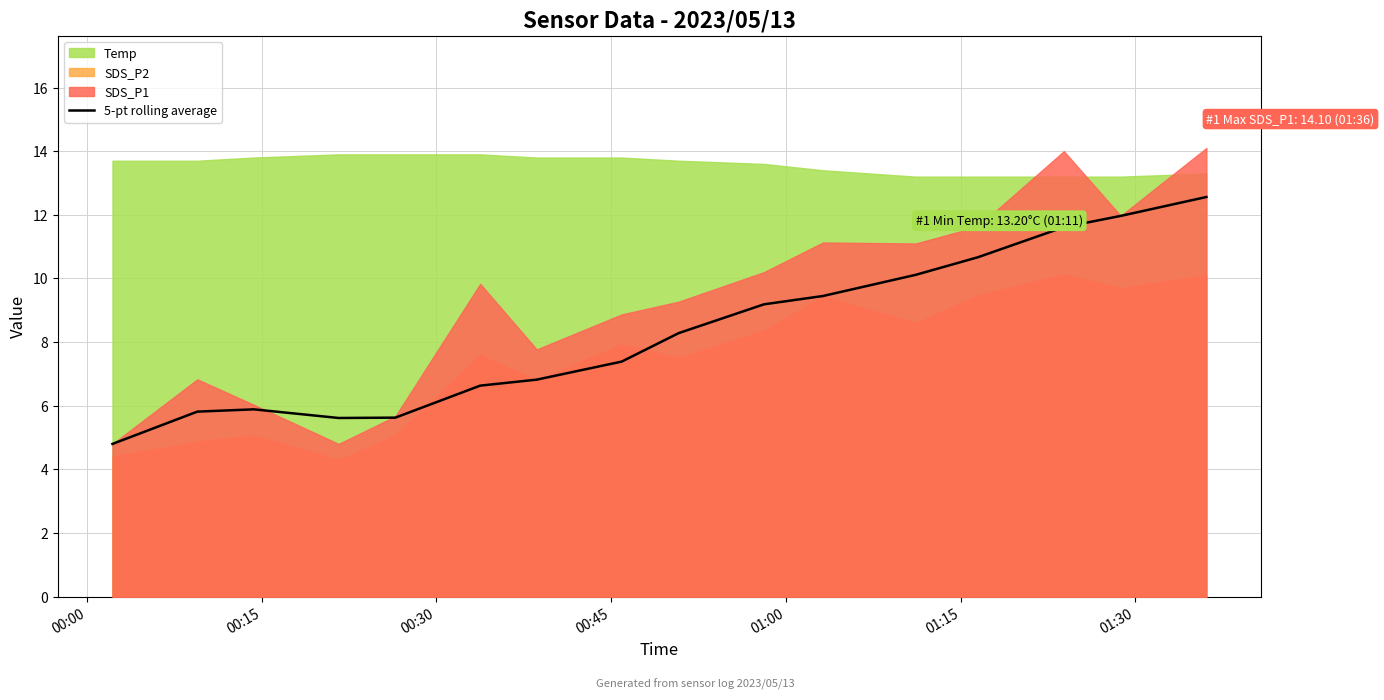

What is the value of the 16th point from the left?

12.6